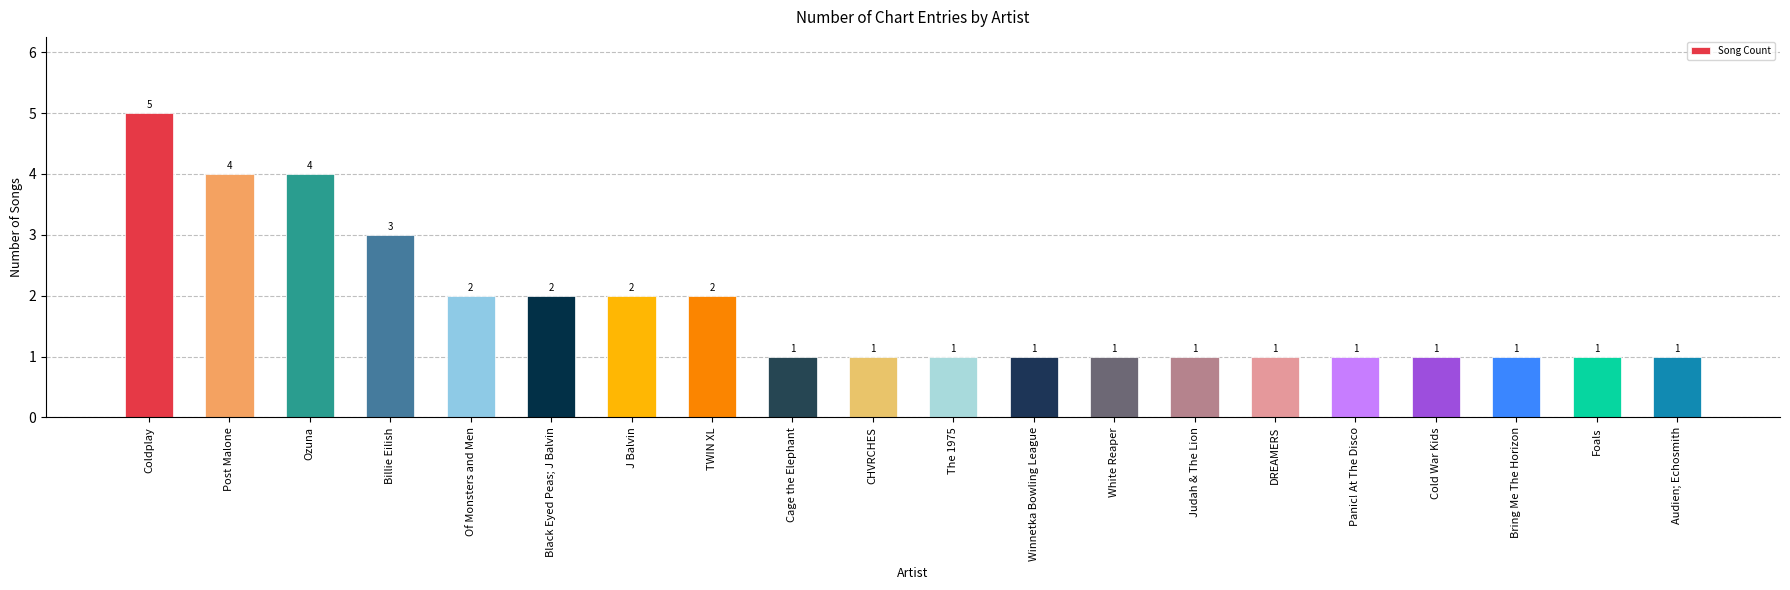

Is it true that the value at J Balvin is 1?

False